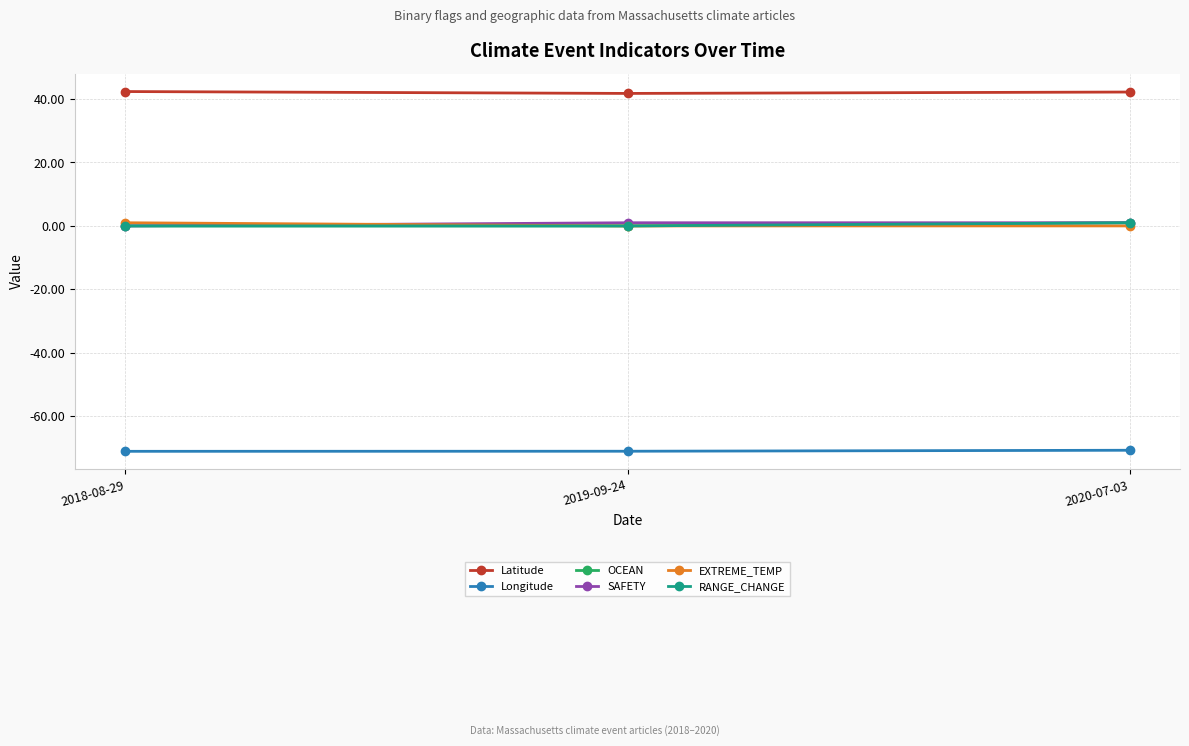

At which label does EXTREME_TEMP reach its minimum?

2019-09-24